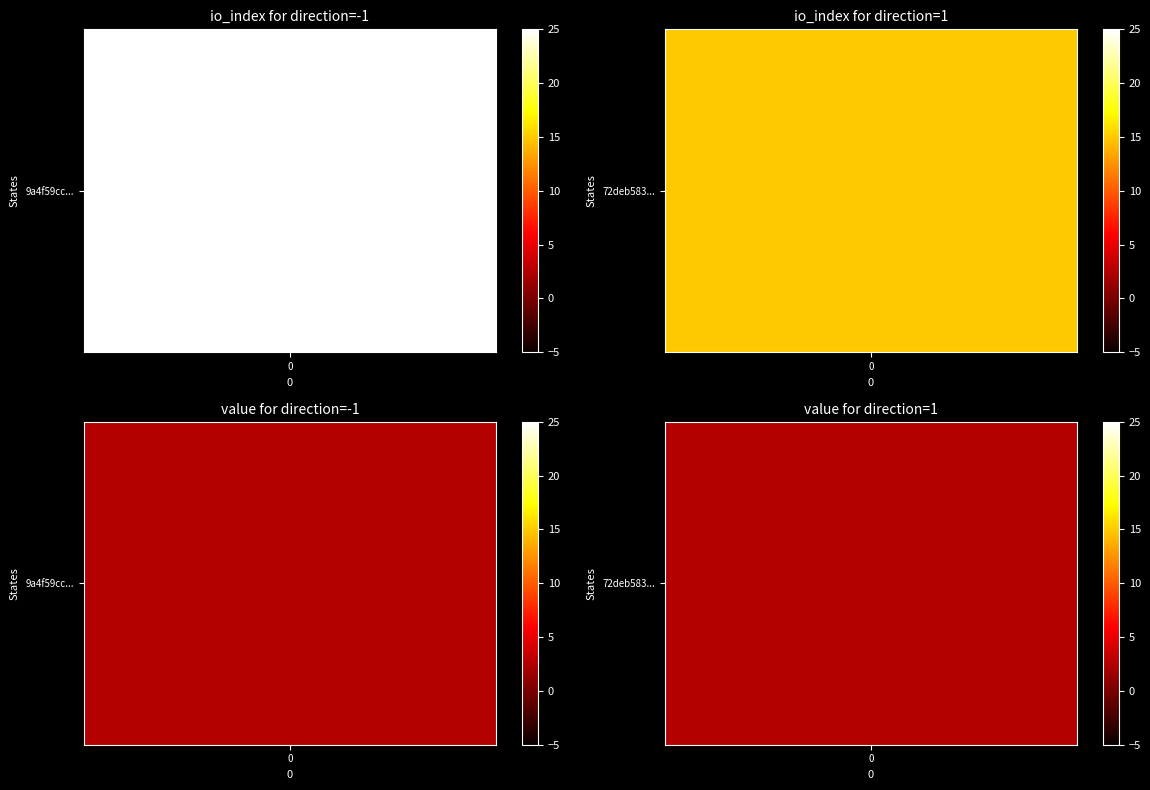

What is the difference between the highest and lowest values at -1?

2